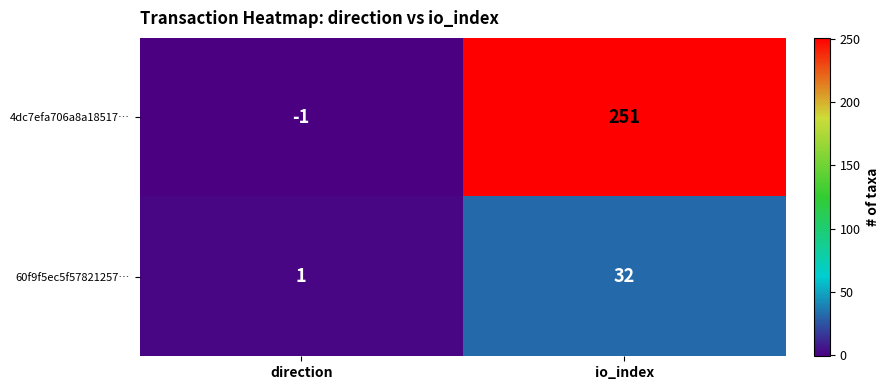

What is the greatest value displayed?

251